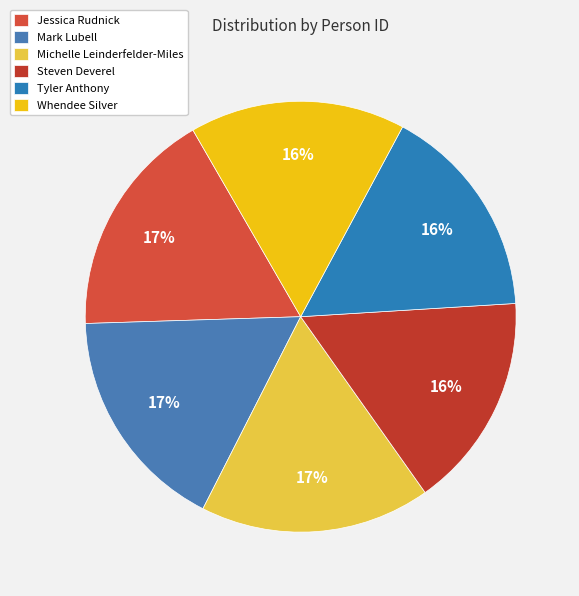

What is the largest slice in the pie chart?

Michelle Leinderfelder-Miles